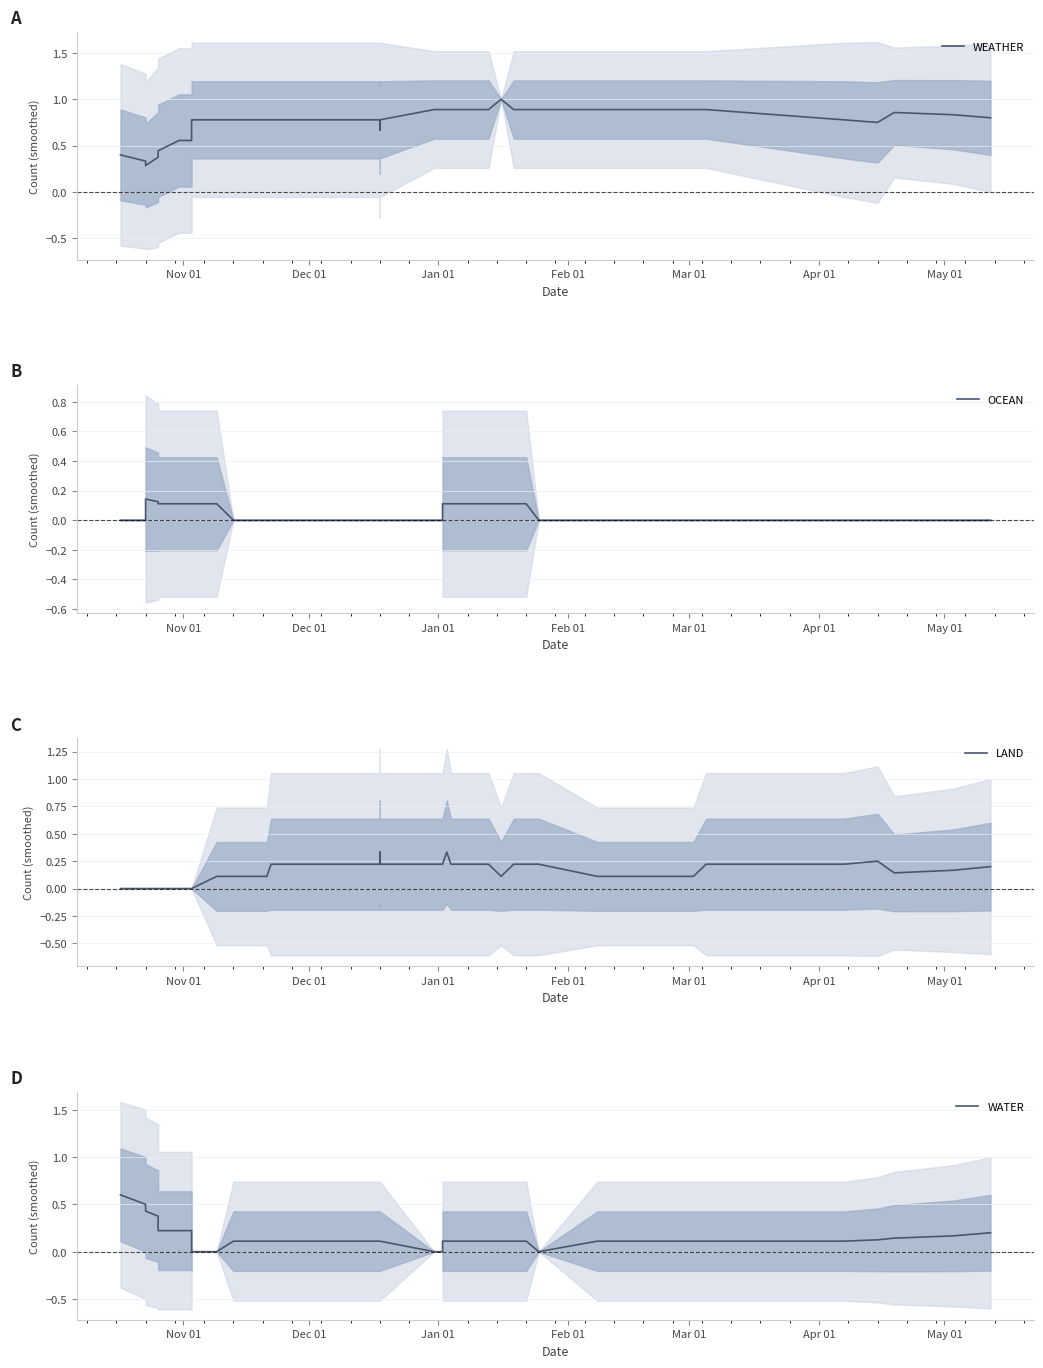

Is the value of OCEAN at 17 greater than the value of WATER at Mar 01?

No